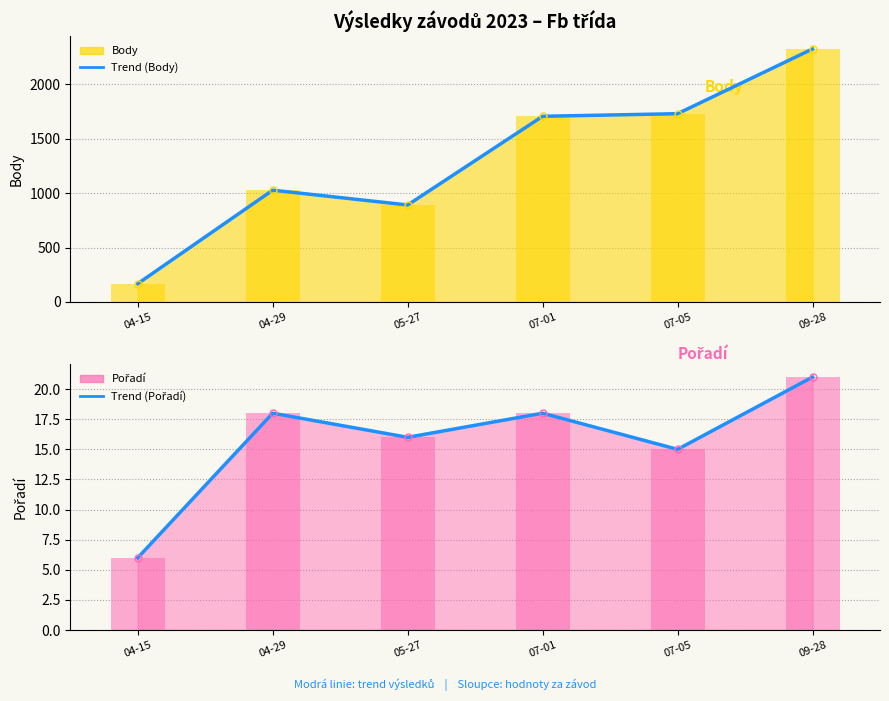

Which category has the lowest value across all series?

04-15